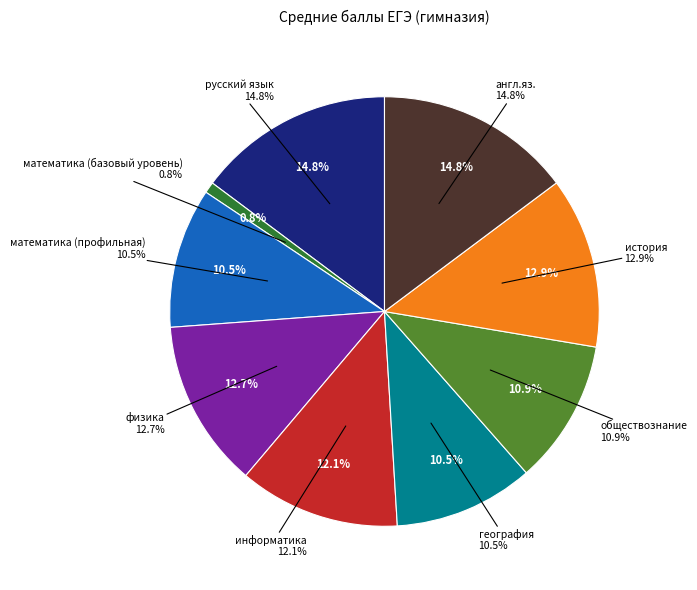

To the nearest percent, what percentage of the pie is обществознание?

11%